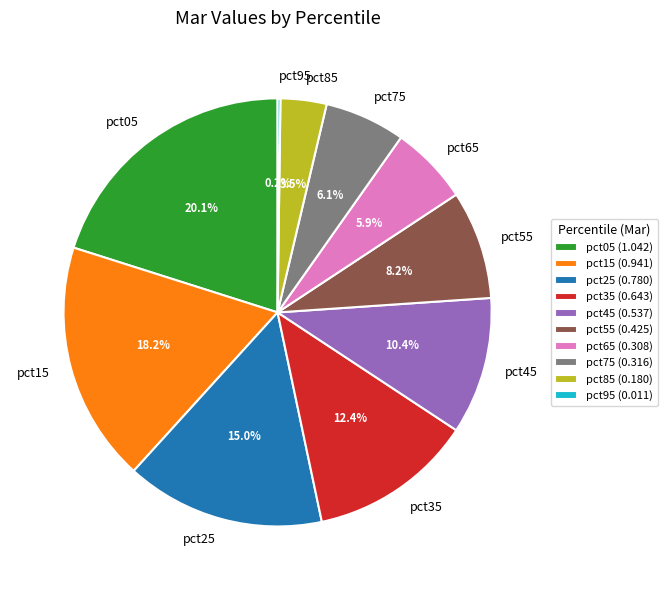

Between pct25 and pct55, which is larger?

pct25